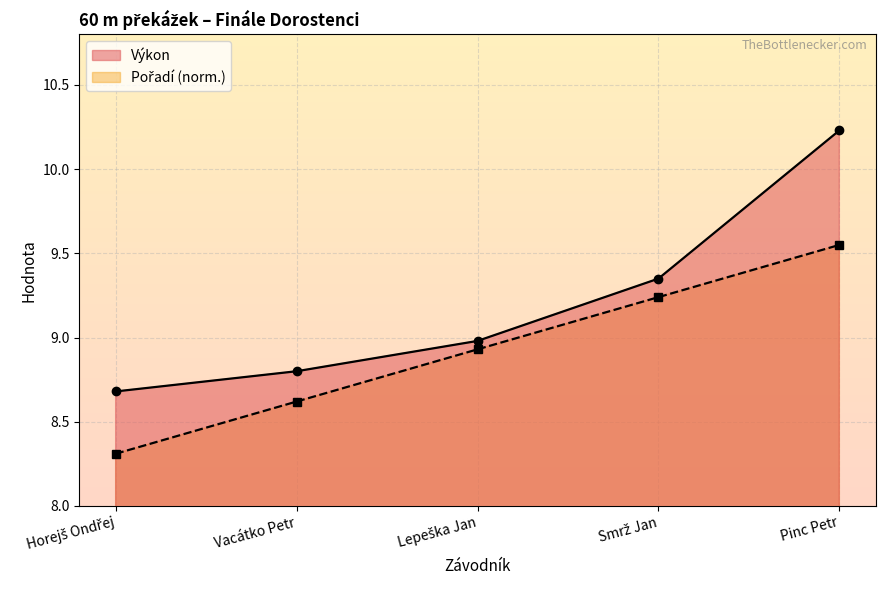

At which label does Výkon reach its minimum?

Horejš Ondřej